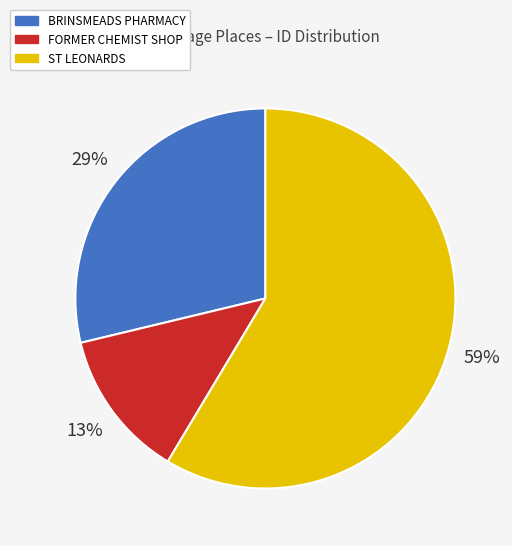

Combined, do ST LEONARDS and FORMER CHEMIST SHOP account for over 50%?

Yes